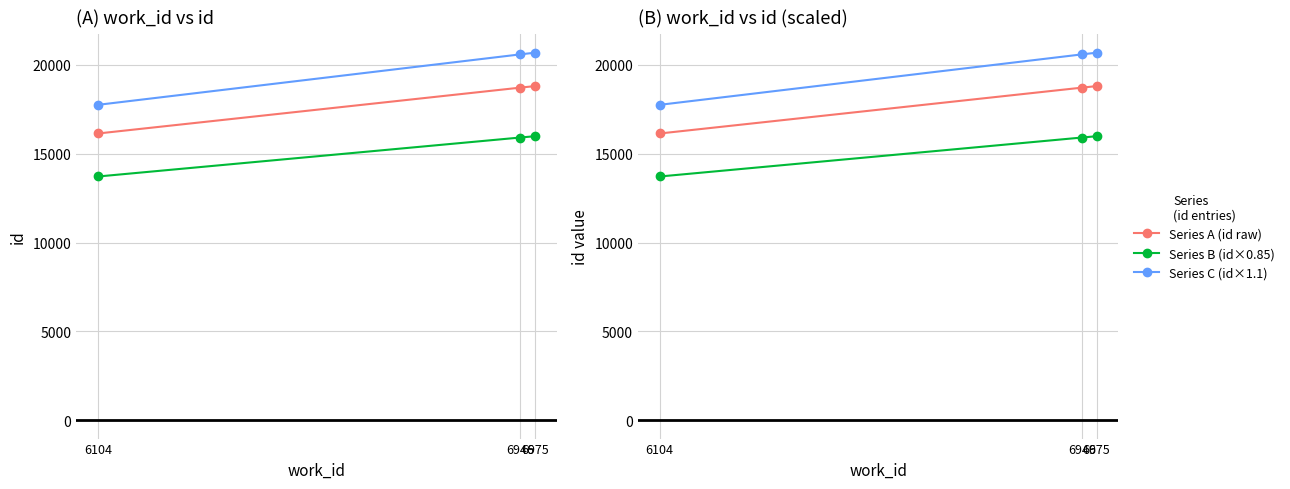

List the labels in order of 16135×1.1 (entry 3) value, largest first.

6975, 6946, 6104